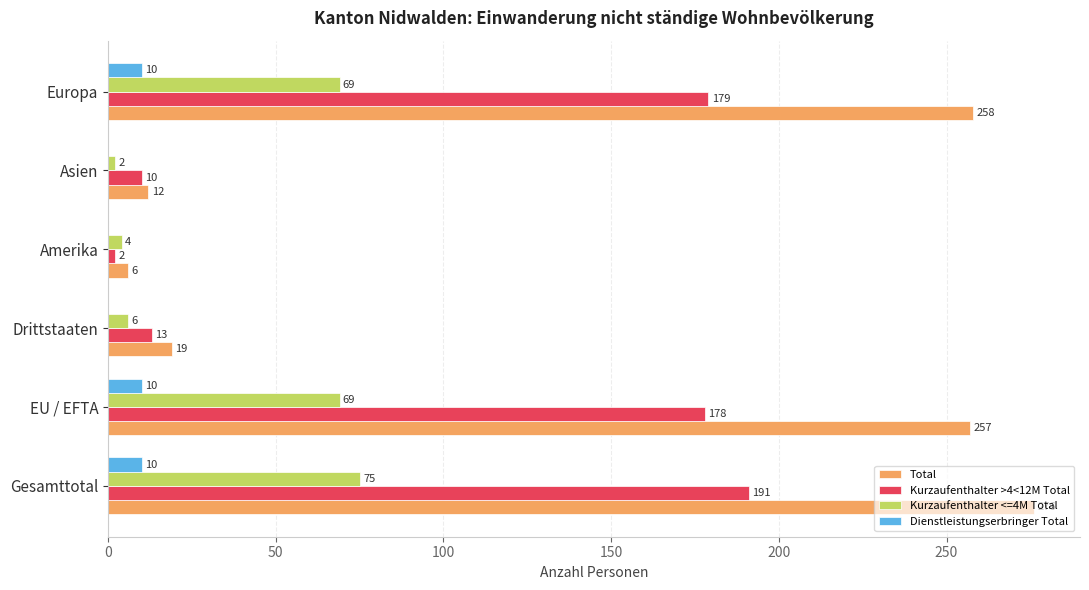

At which category is the sum across all series the highest?

Gesamttotal